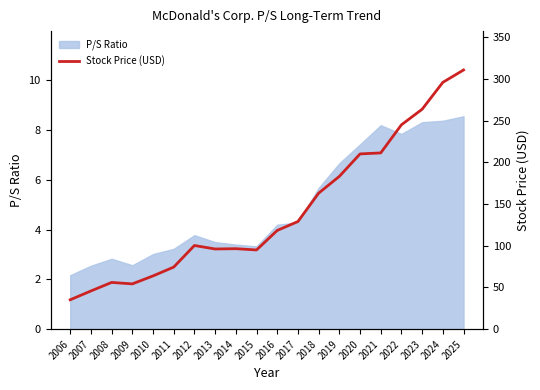

How many data points are less than 118?

10